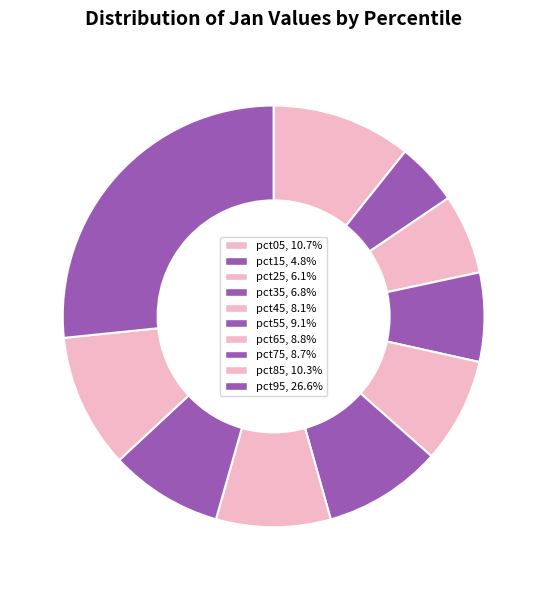

What is the smallest slice in the pie chart?

pct15